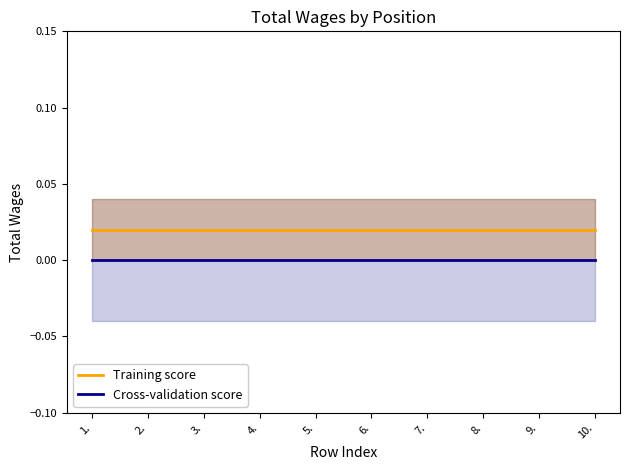

Is the value of Cross-validation score at 10. greater than the value of Training score at 2.?

No